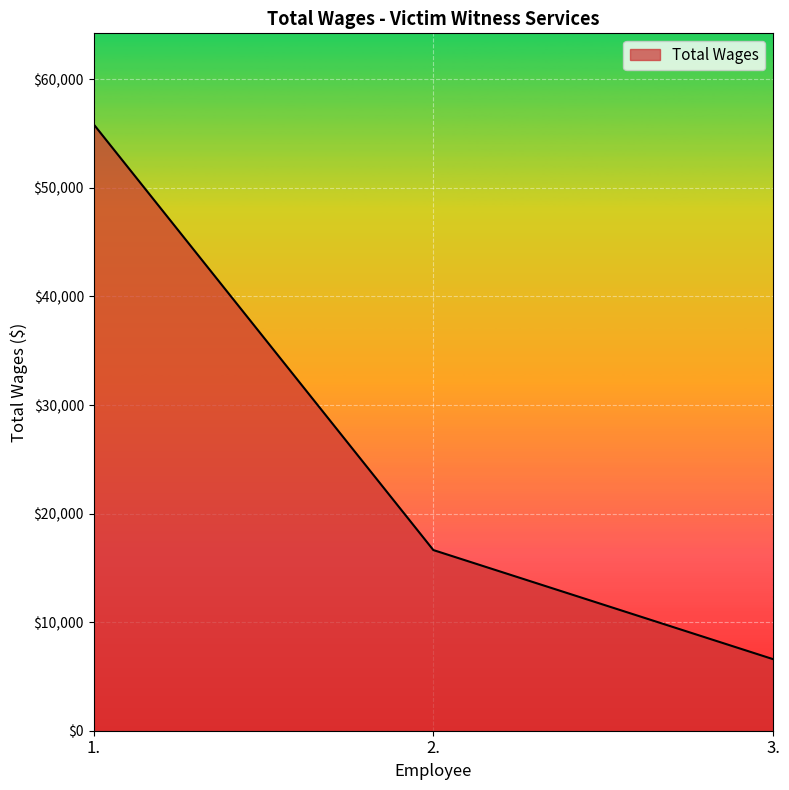

Does the chart display data point markers on the line(s)?

No